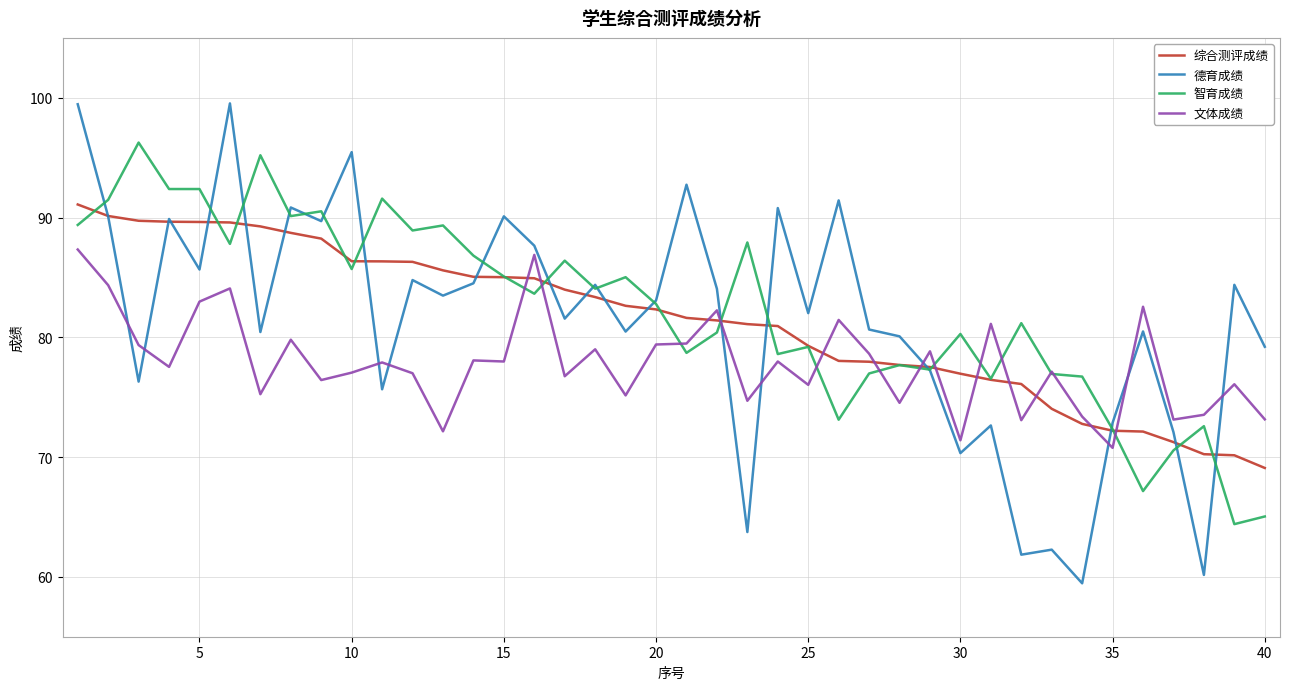

What is the minimum value for 智育成绩?

64.4